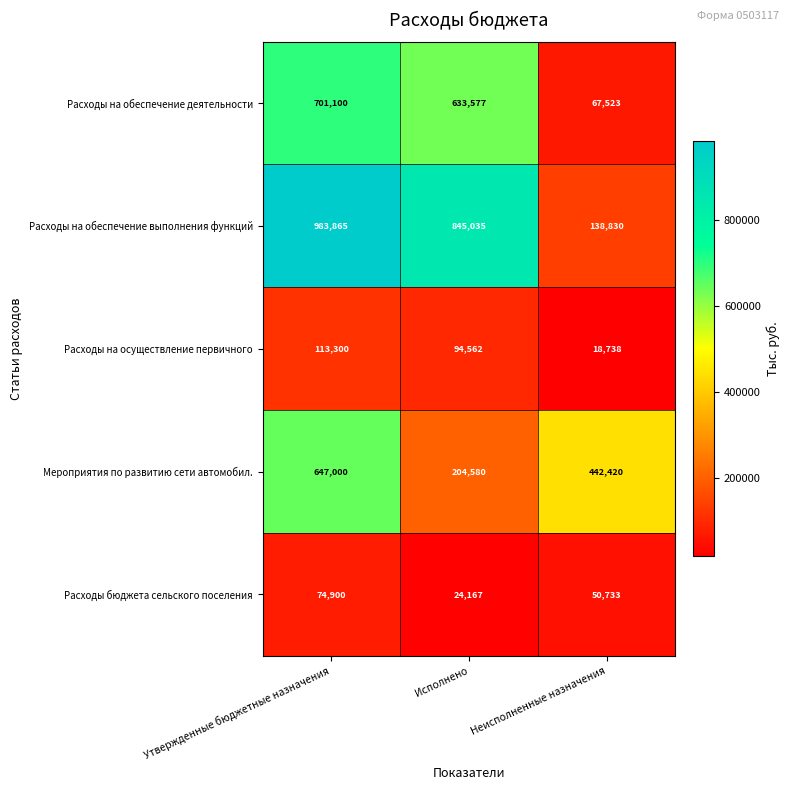

What is the approximate value of Мероприятия по развитию сети автомобил. at Исполнено, to the nearest 100?

204600